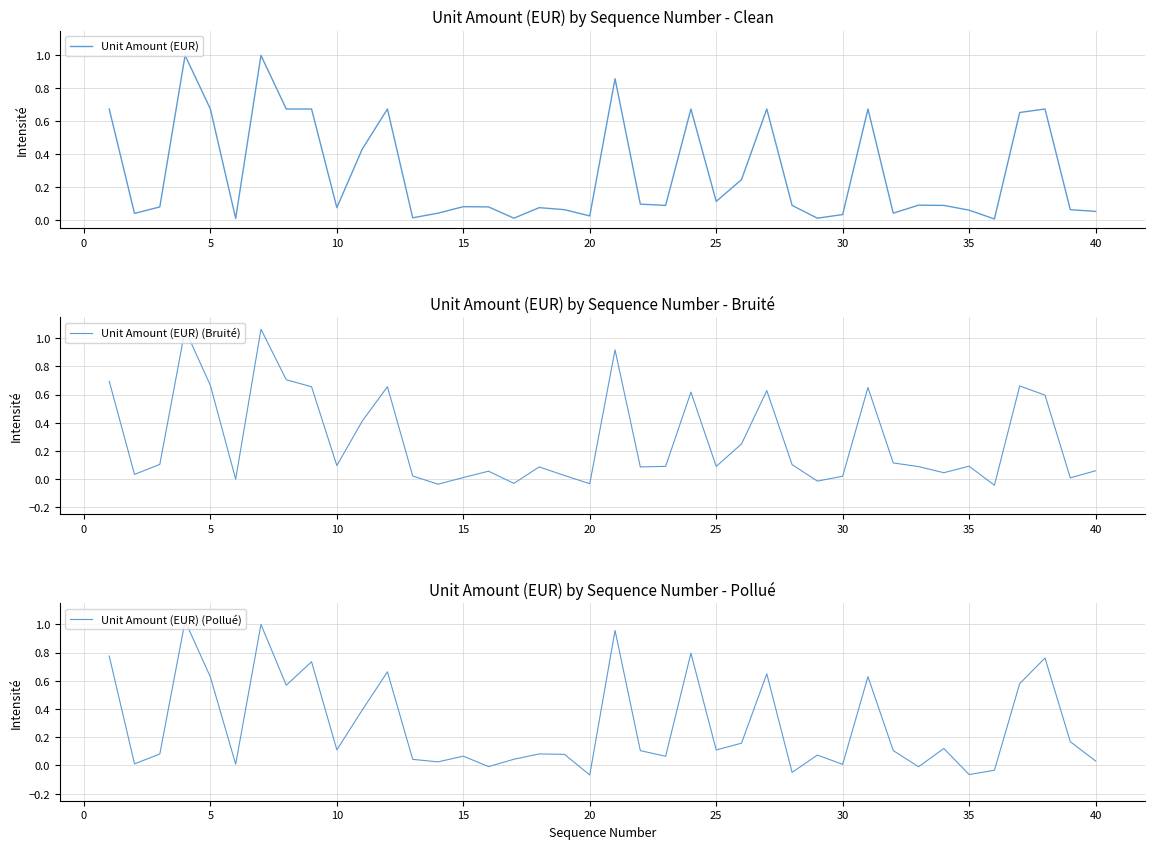

Is this an area chart (filled region under the line)?

No